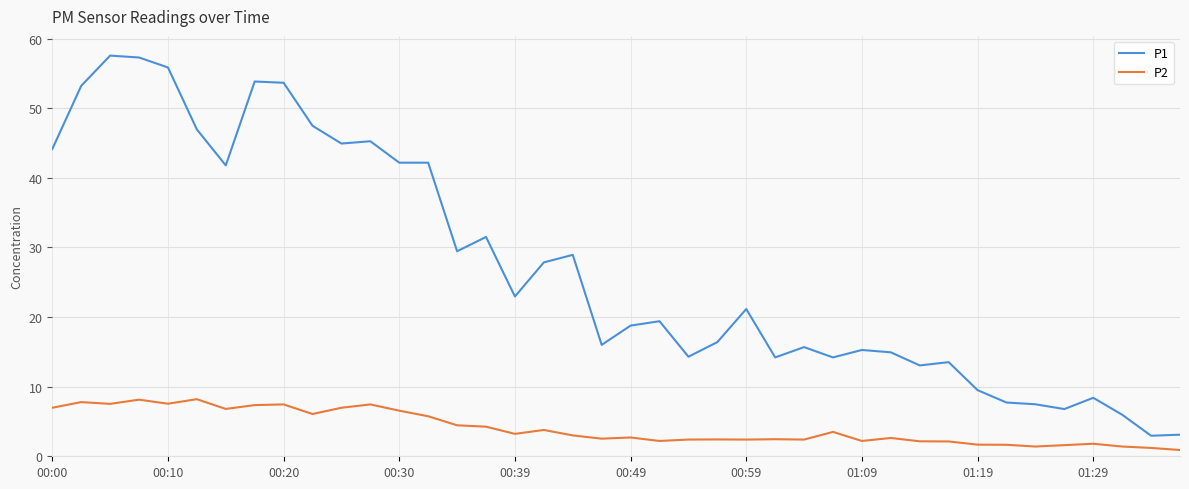

What is the difference between the maximum and minimum values in the P1 series?

54.6